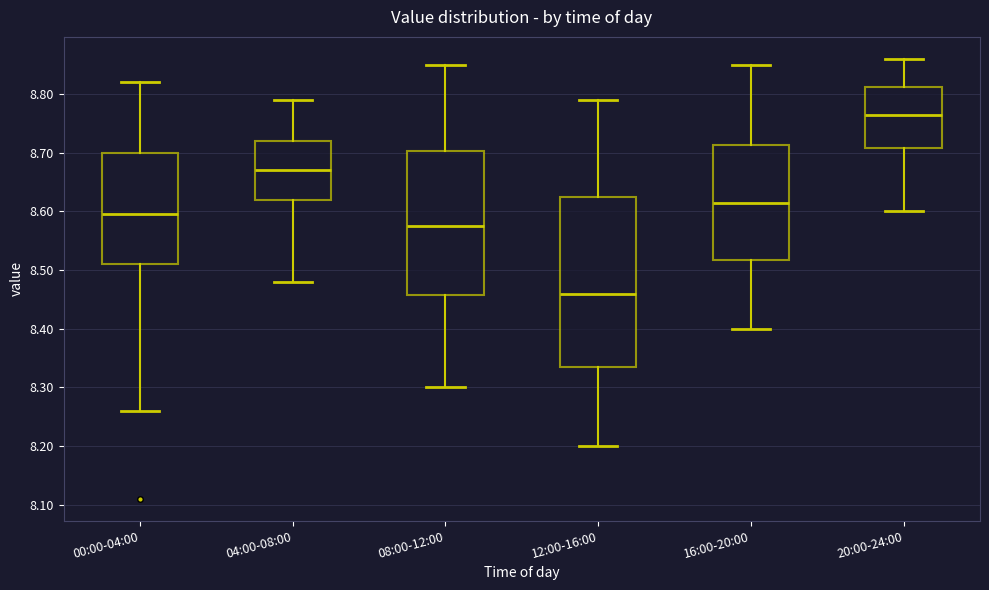

Which box has the lowest median line?

12:00-16:00